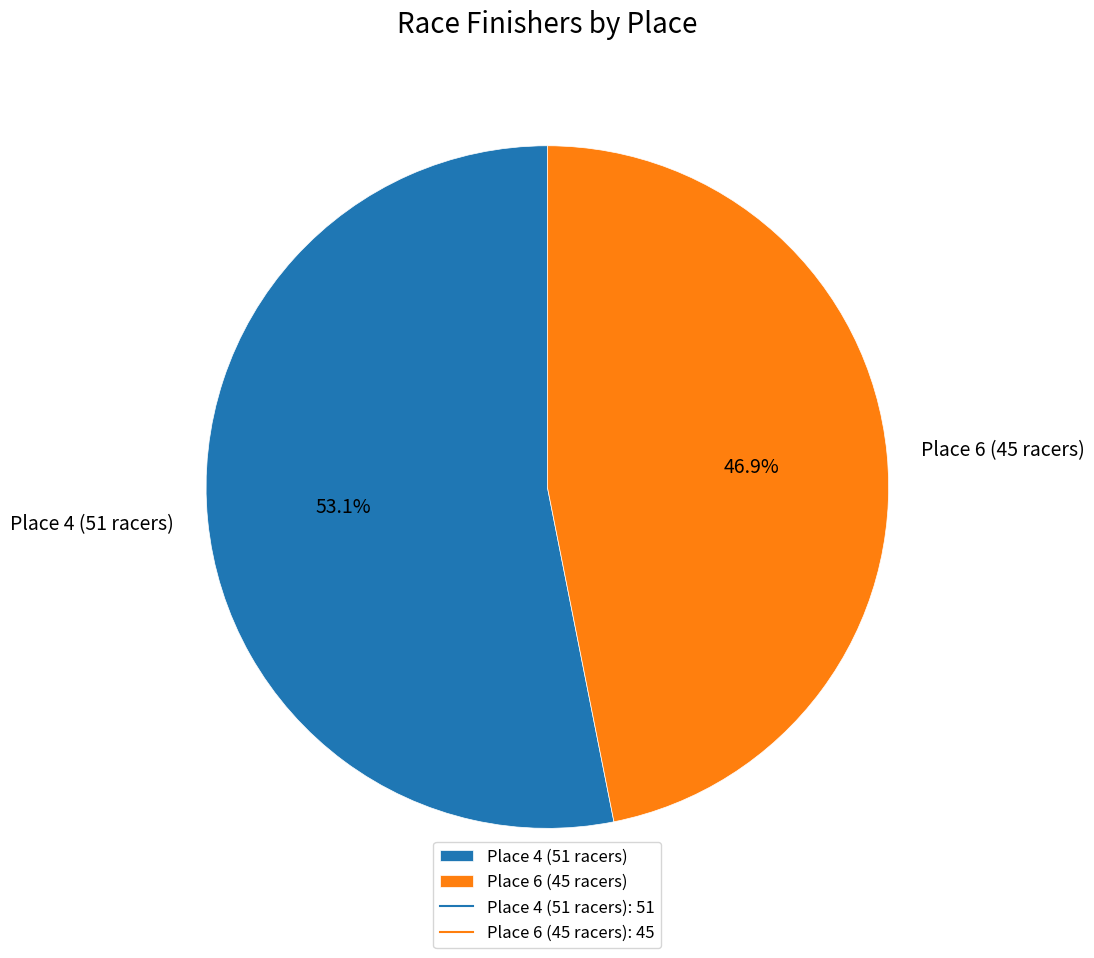

The Place 6 (45 racers) slice represents 47% of the pie. True or false?

True